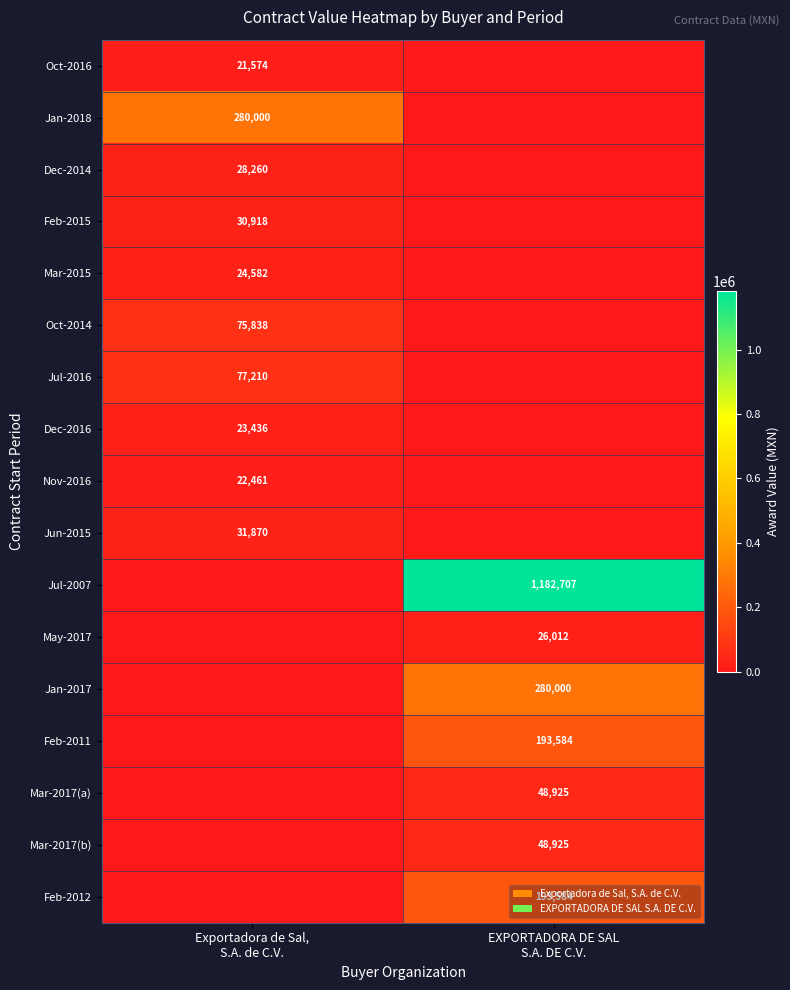

Which category has the lowest value across all series?

EXPORTADORA DE SAL
S.A. DE C.V.